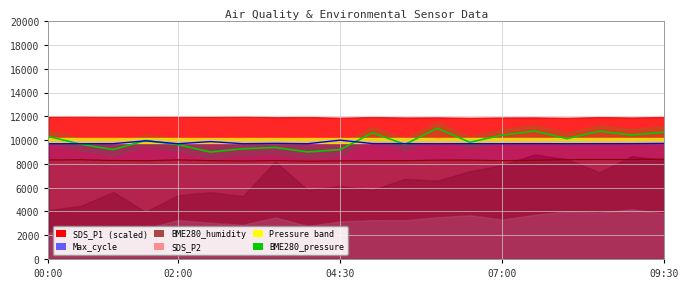

What is the value of the BME280_humidity point at the 1st from the left?

8326.0